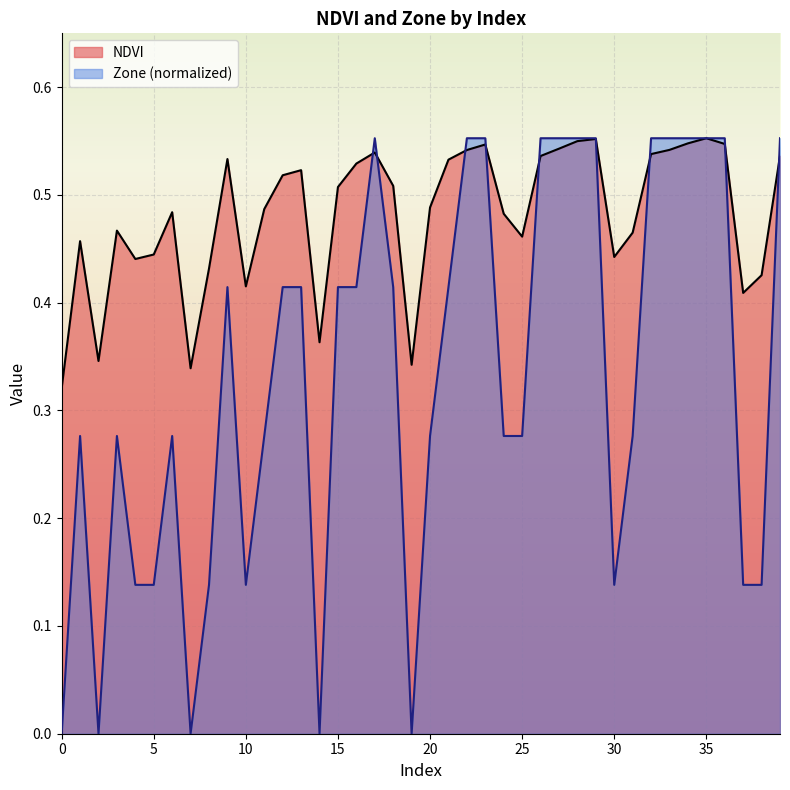

How many lines are shown in the chart?

2